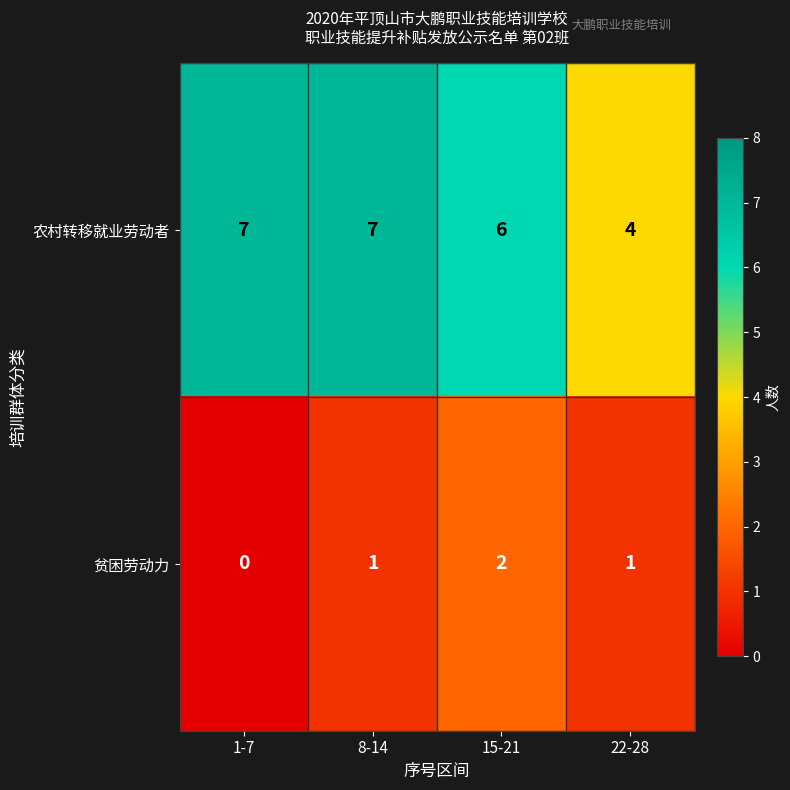

Rank the series by their average value, from highest to lowest.

农村转移就业劳动者, 贫困劳动力